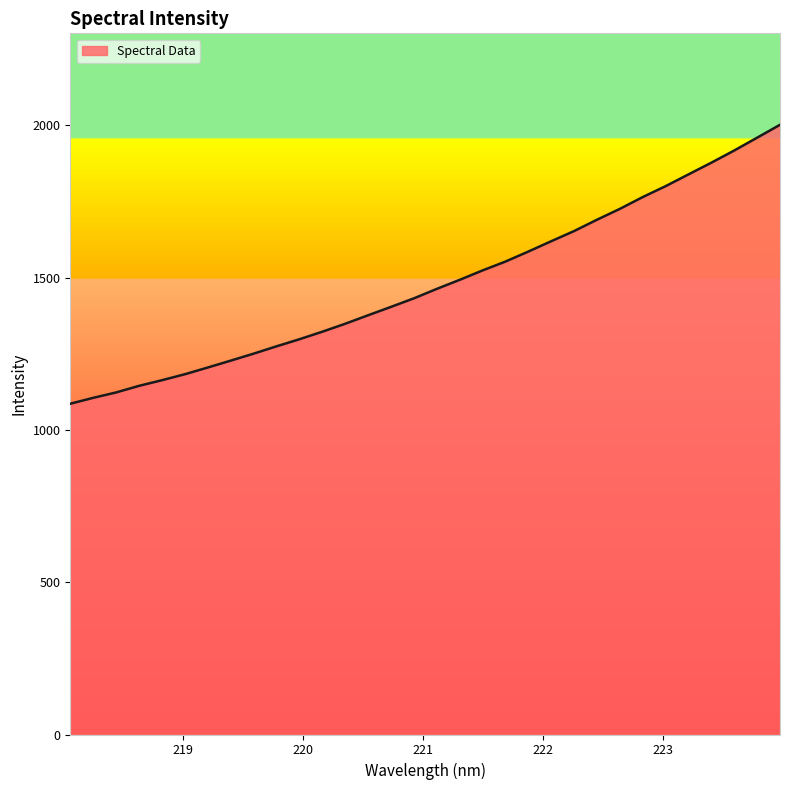

What is the difference between the maximum and minimum values?

915.7